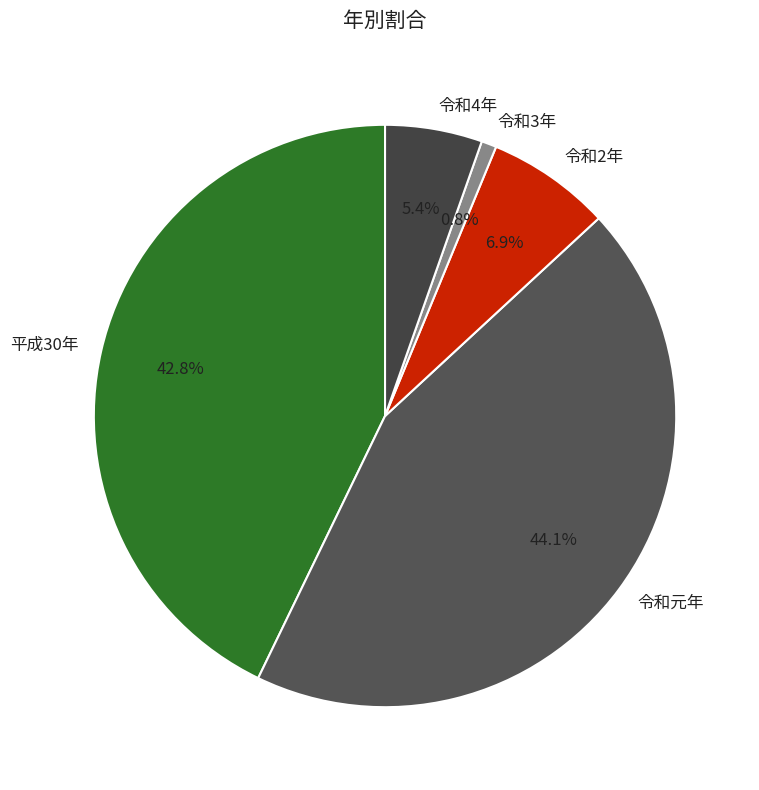

Count the number of slices in the pie.

5